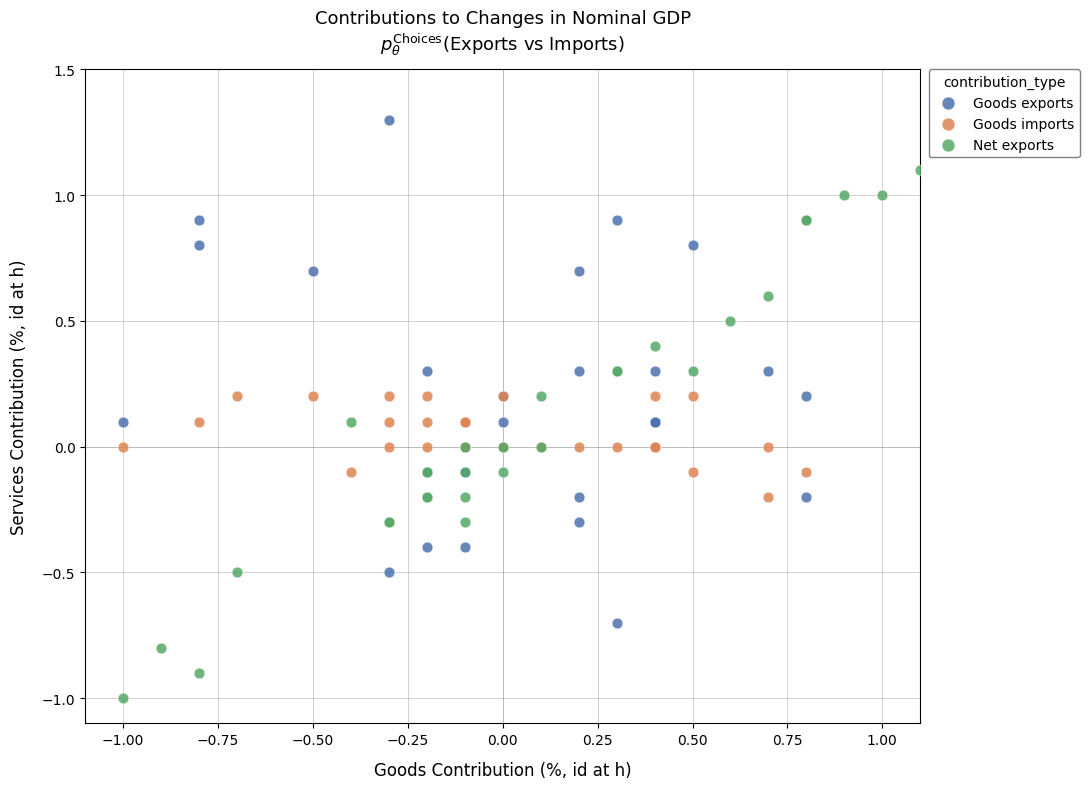

Which series has the widest spread of Y values?

Net exports